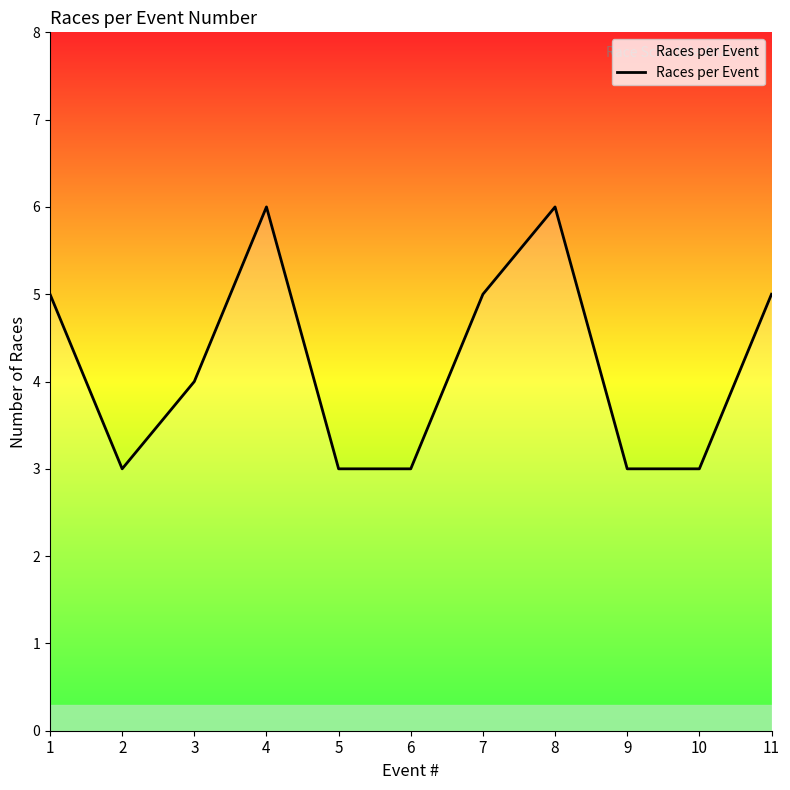

What is the difference between the maximum and minimum values?

3